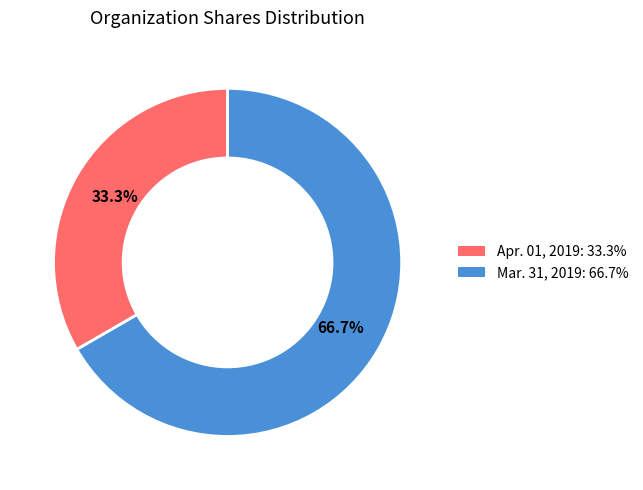

Approximately how many times larger is the value at Apr. 01, 2019 compared to Mar. 31, 2019?

0.5